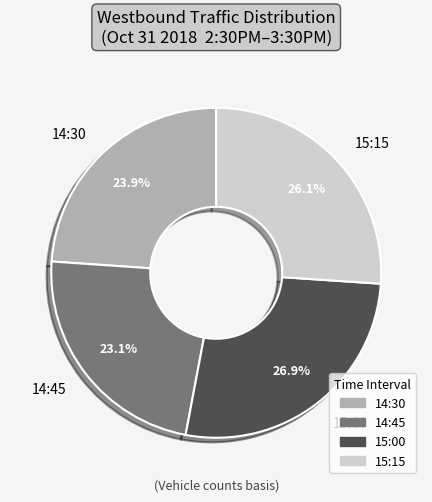

Is 15:00 the majority of the pie?

No